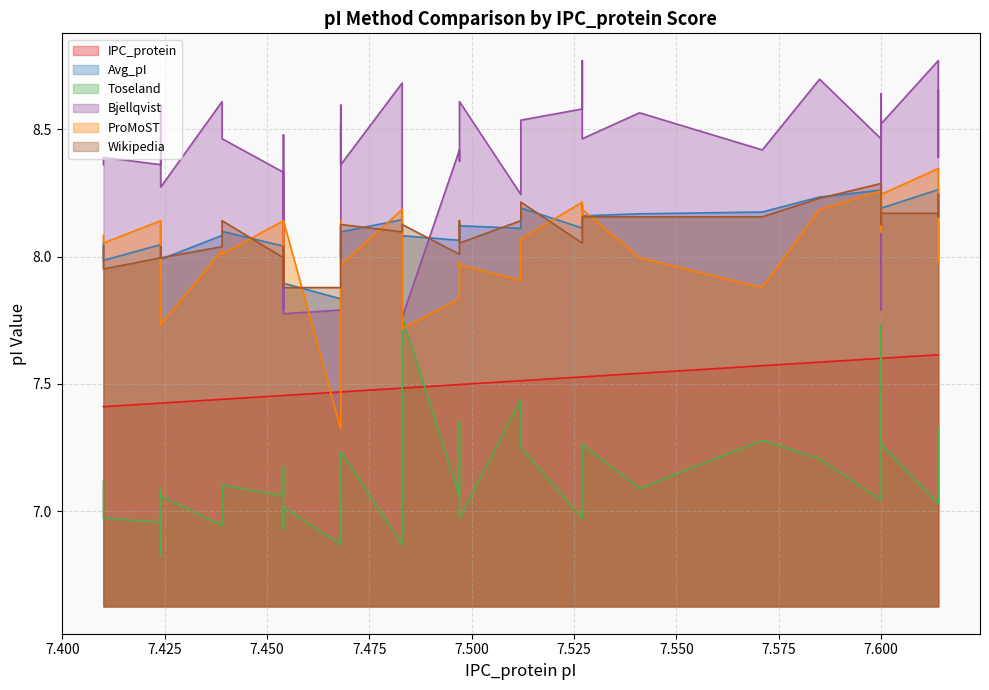

What is the difference between the maximum and minimum values in the Toseland series?

0.9